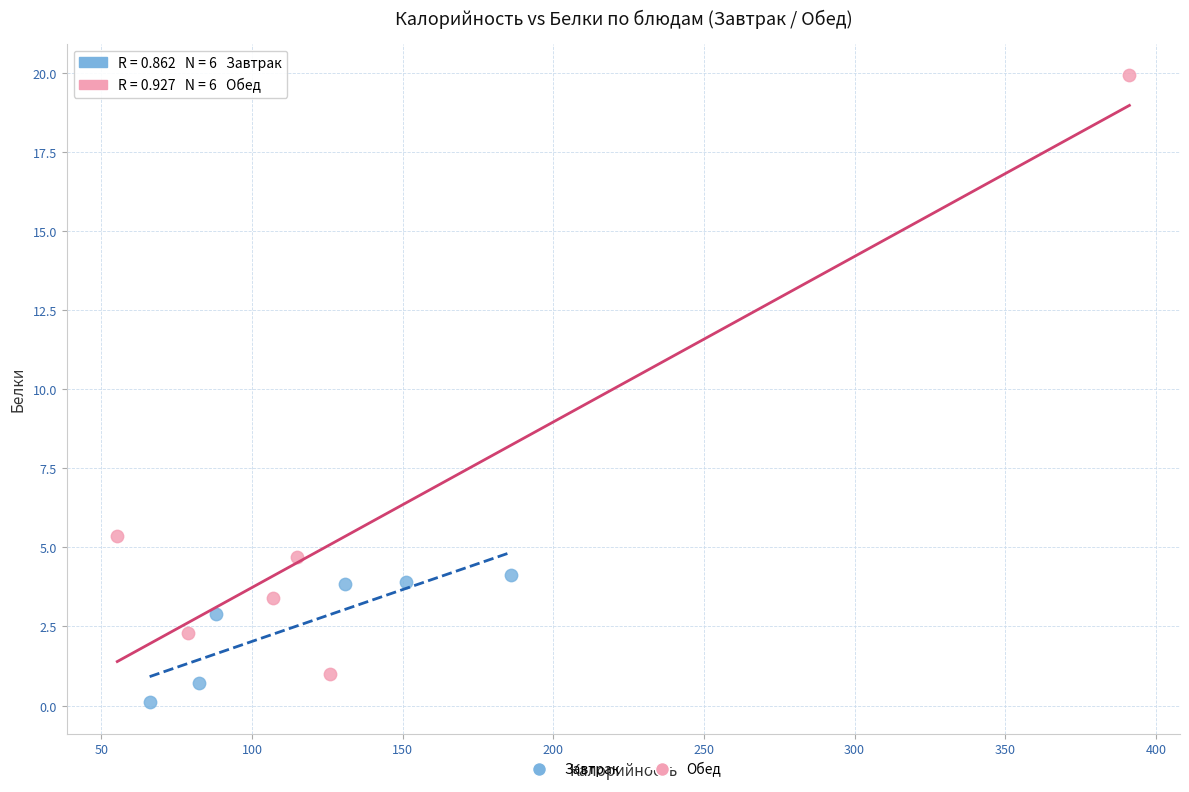

What are all the series names shown in the legend?

Завтрак, Обед